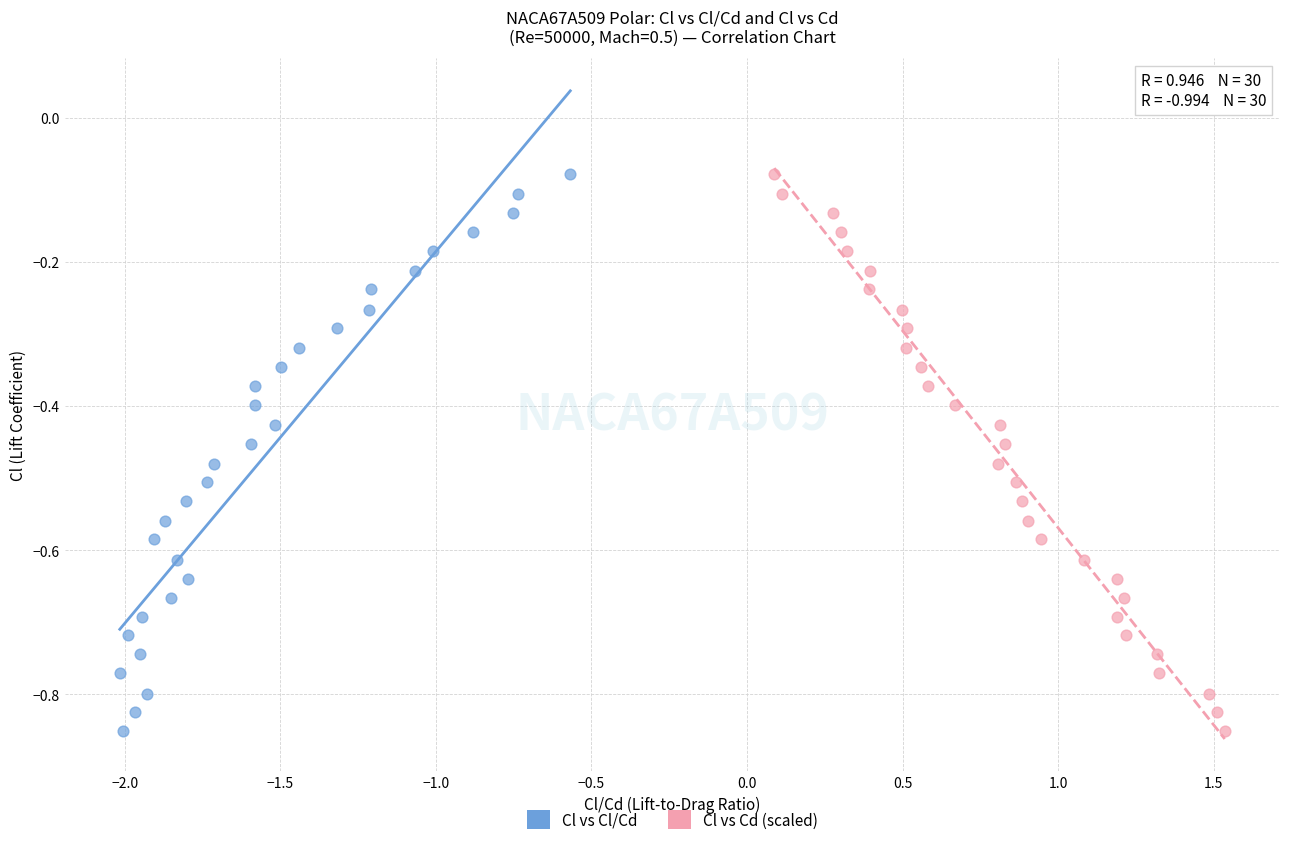

What are all the series names shown in the legend?

Cl vs Cl/Cd, Cl vs Cd (scaled)